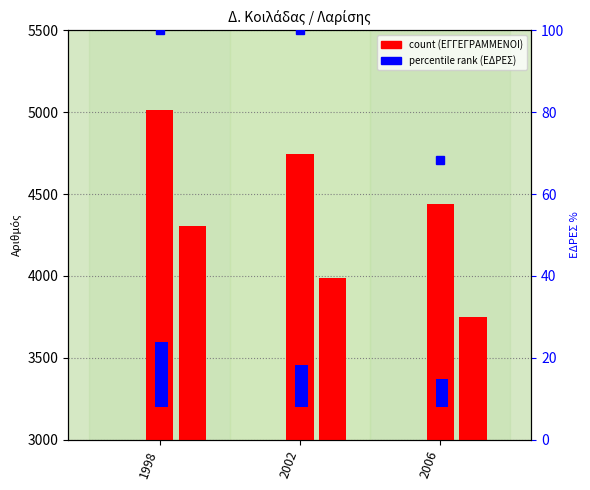

What is the difference between the maximum and minimum values in the ΕΓΓΕΓΡΑΜΜΕΝΟΙ (Α) series?

572.0